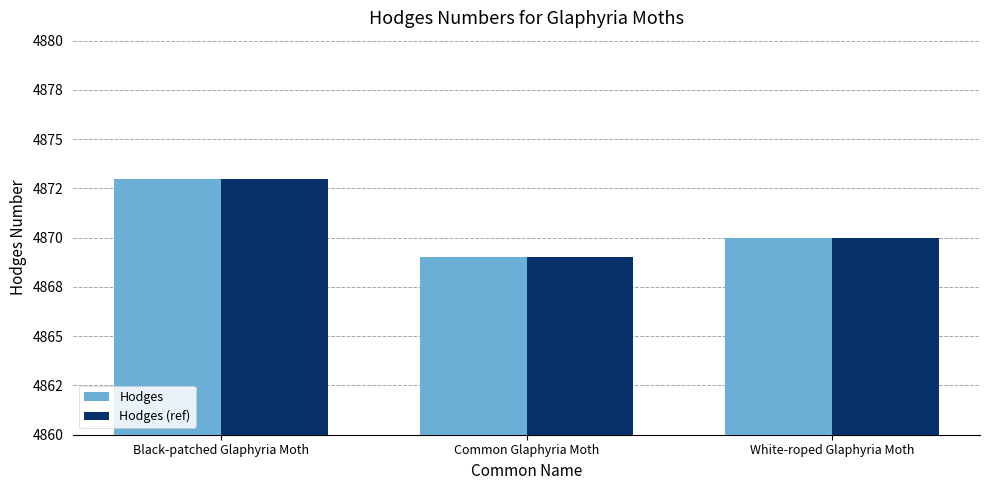

Are the bars horizontal?

No